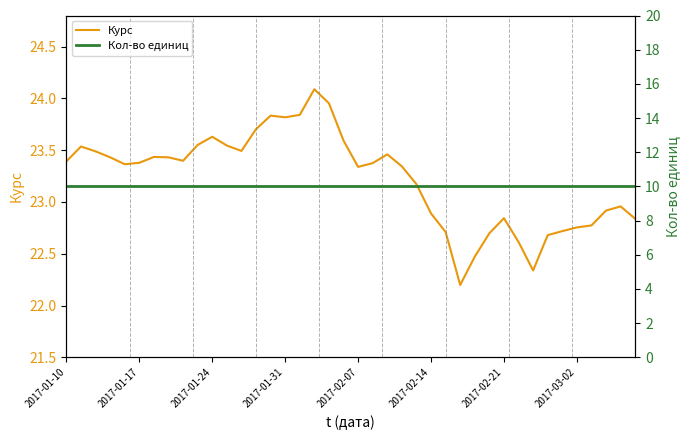

What is the difference between the maximum and minimum values in the Курс series?

1.9